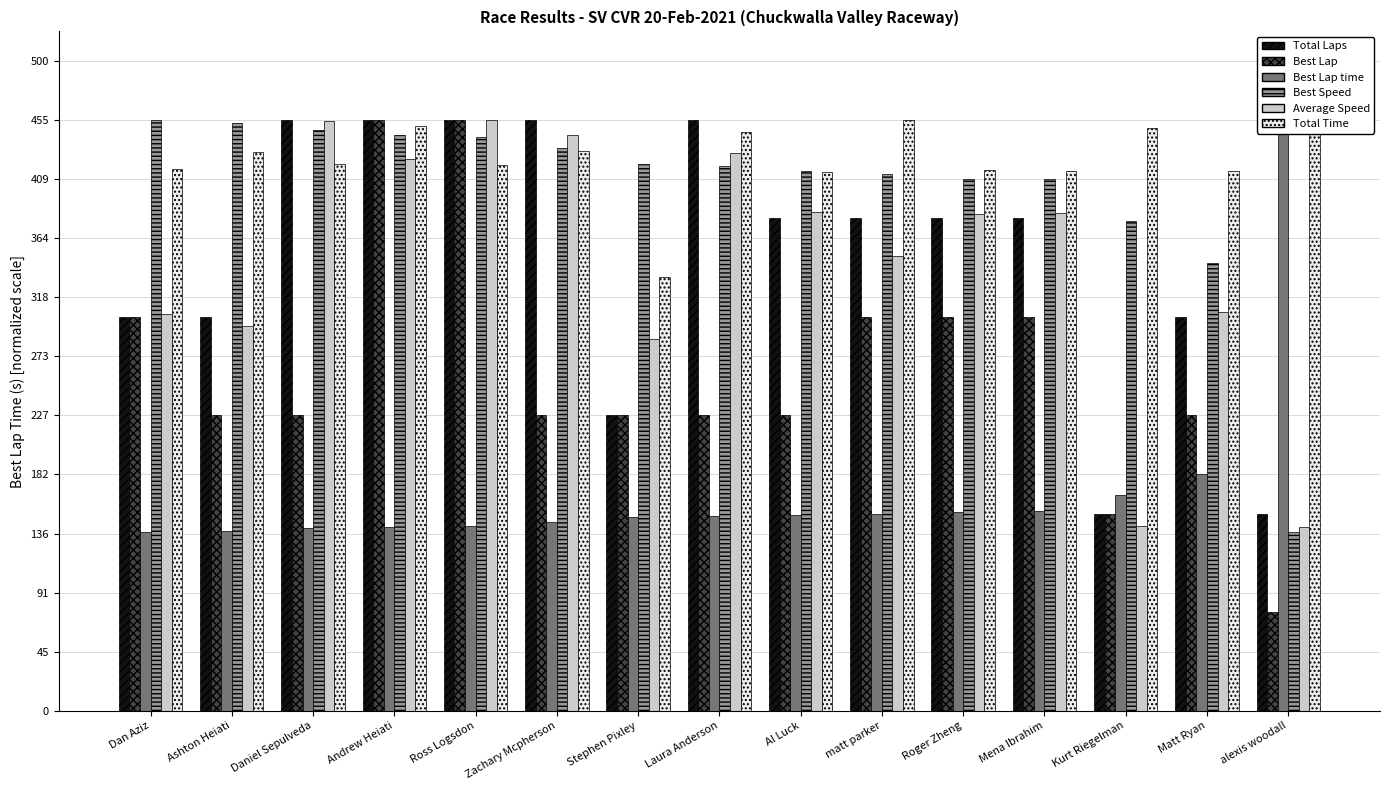

How many distinct data groups are displayed?

6